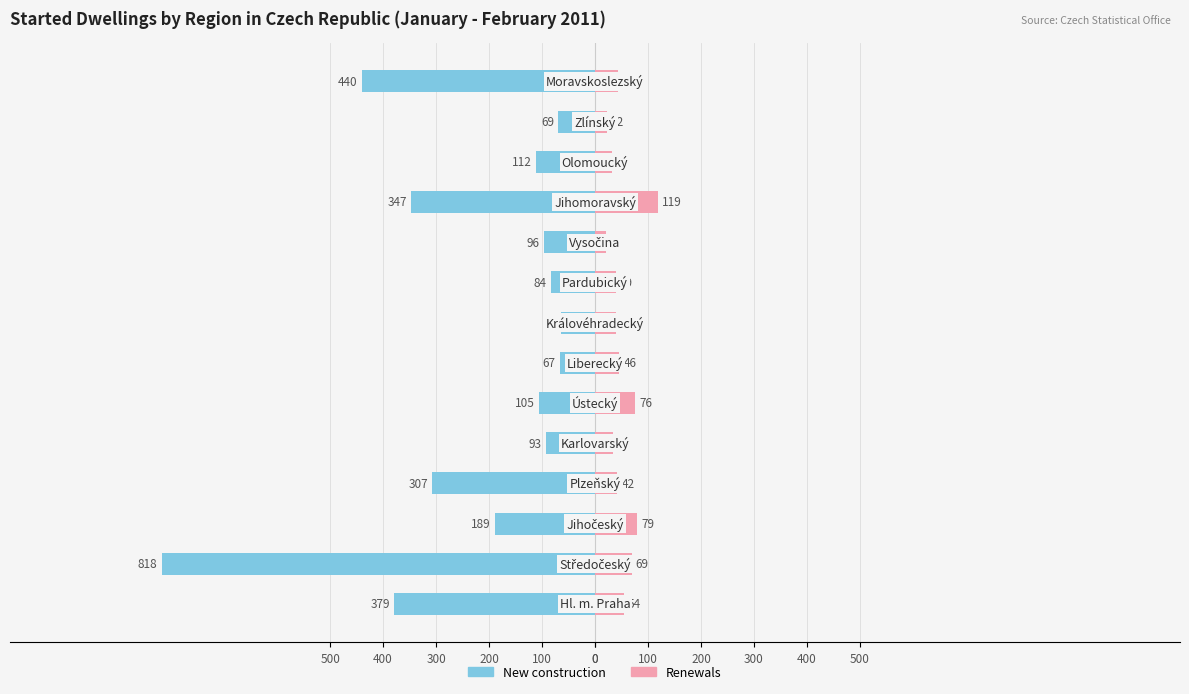

Is the value of New construction at 500 greater than the value of Renewals at 400?

No